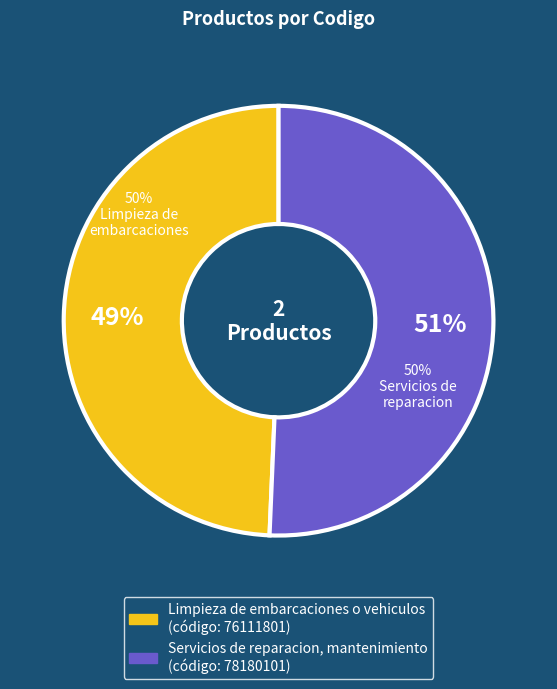

How much of the chart is everything except Limpieza de embarcaciones o vehiculos?

50.7%